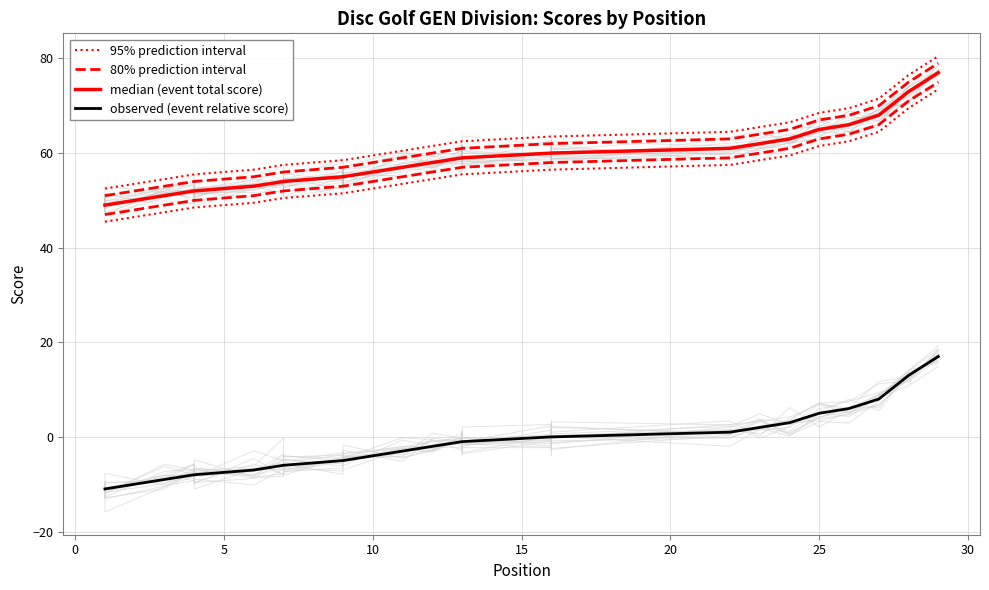

Rank the series by their maximum value, from highest to lowest.

95% prediction interval, 80% prediction interval, median (event total score), observed (event relative score)